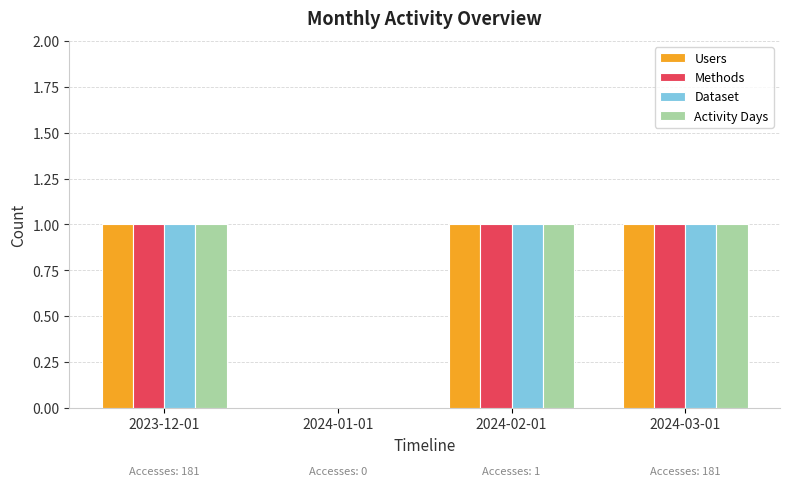

What is the sum of all Dataset values?

3